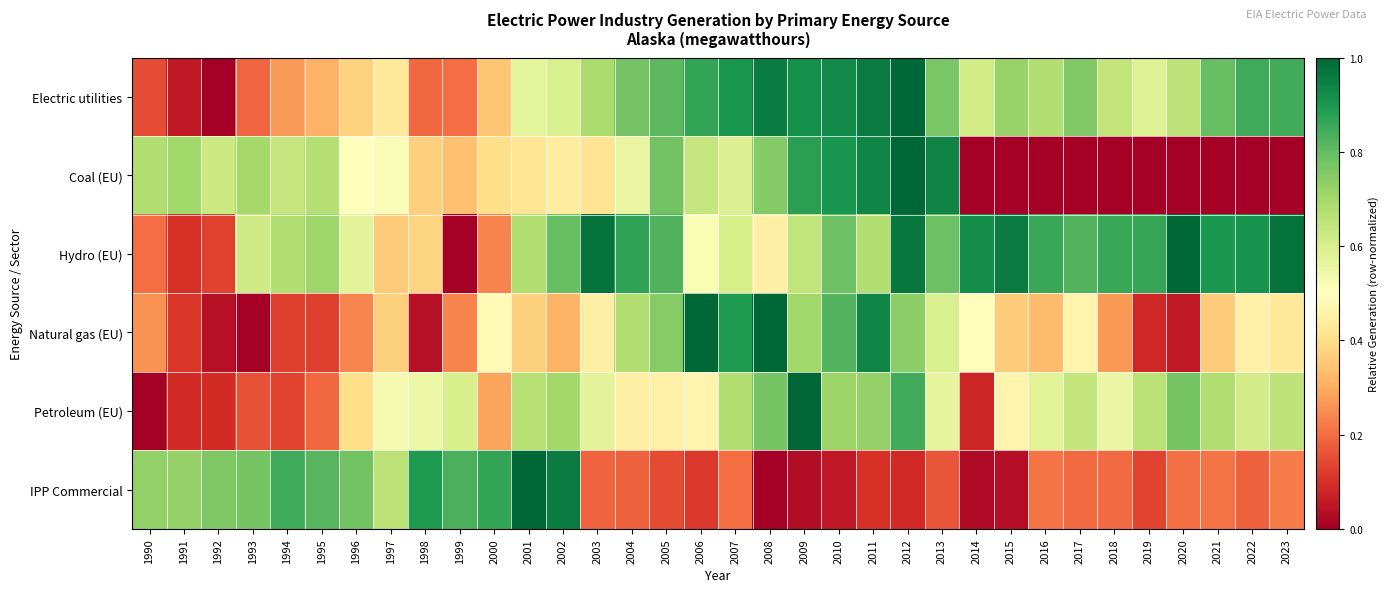

Reading left to right, list all the values displayed in this chart.

Electric utilities: 1990=0.1	1991=0.1	1992=0.0	1993=0.2	1994=0.3	1995=0.3	1996=0.4	1997=0.4	1998=0.2	1999=0.2	2000=0.4	2001=0.6	2002=0.6	2003=0.7	2004=0.8	2005=0.8	2006=0.9	2007=0.9	2008=1.0	2009=0.9	2010=0.9	2011=1.0	2012=1.0	2013=0.8	2014=0.6	2015=0.7	2016=0.7	2017=0.8	2018=0.6	2019=0.6	2020=0.7	2021=0.8	2022=0.8	2023=0.8
Coal (EU): 1990=0.7	1991=0.7	1992=0.6	1993=0.7	1994=0.6	1995=0.7	1996=0.5	1997=0.5	1998=0.4	1999=0.3	2000=0.4	2001=0.4	2002=0.4	2003=0.4	2004=0.6	2005=0.8	2006=0.6	2007=0.6	2008=0.8	2009=0.9	2010=0.9	2011=0.9	2012=1.0	2013=0.9	2014=0.0	2015=0.0	2016=0.0	2017=0.0	2018=0.0	2019=0.0	2020=0.0	2021=0.0	2022=0.0	2023=0.0
Hydro (EU): 1990=0.2	1991=0.1	1992=0.1	1993=0.6	1994=0.7	1995=0.7	1996=0.6	1997=0.4	1998=0.4	1999=0.0	2000=0.2	2001=0.7	2002=0.8	2003=1.0	2004=0.9	2005=0.8	2006=0.5	2007=0.6	2008=0.5	2009=0.6	2010=0.8	2011=0.7	2012=1.0	2013=0.8	2014=0.9	2015=1.0	2016=0.9	2017=0.8	2018=0.9	2019=0.9	2020=1.0	2021=0.9	2022=0.9	2023=1.0
Natural gas (EU): 1990=0.3	1991=0.1	1992=0.0	1993=0.0	1994=0.1	1995=0.1	1996=0.2	1997=0.4	1998=0.0	1999=0.2	2000=0.5	2001=0.4	2002=0.3	2003=0.5	2004=0.7	2005=0.7	2006=1.0	2007=0.9	2008=1.0	2009=0.7	2010=0.8	2011=0.9	2012=0.7	2013=0.6	2014=0.5	2015=0.4	2016=0.3	2017=0.5	2018=0.3	2019=0.1	2020=0.1	2021=0.4	2022=0.5	2023=0.4
Petroleum (EU): 1990=0.0	1991=0.1	1992=0.1	1993=0.2	1994=0.1	1995=0.2	1996=0.4	1997=0.5	1998=0.5	1999=0.6	2000=0.3	2001=0.7	2002=0.7	2003=0.6	2004=0.4	2005=0.5	2006=0.5	2007=0.7	2008=0.8	2009=1.0	2010=0.7	2011=0.7	2012=0.8	2013=0.6	2014=0.1	2015=0.5	2016=0.6	2017=0.6	2018=0.6	2019=0.7	2020=0.8	2021=0.7	2022=0.6	2023=0.6
IPP Commercial: 1990=0.7	1991=0.7	1992=0.8	1993=0.8	1994=0.8	1995=0.8	1996=0.8	1997=0.7	1998=0.9	1999=0.8	2000=0.9	2001=1.0	2002=1.0	2003=0.2	2004=0.2	2005=0.1	2006=0.1	2007=0.2	2008=0.0	2009=0.0	2010=0.1	2011=0.1	2012=0.1	2013=0.2	2014=0.0	2015=0.0	2016=0.2	2017=0.2	2018=0.2	2019=0.1	2020=0.2	2021=0.2	2022=0.2	2023=0.2